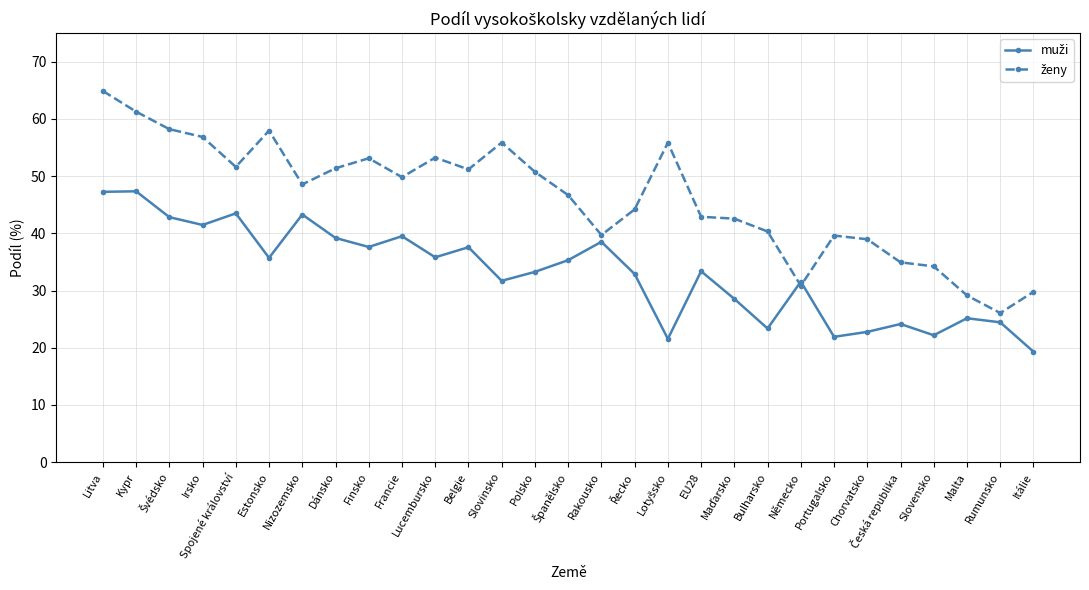

What position from the left is Spojené království?

5